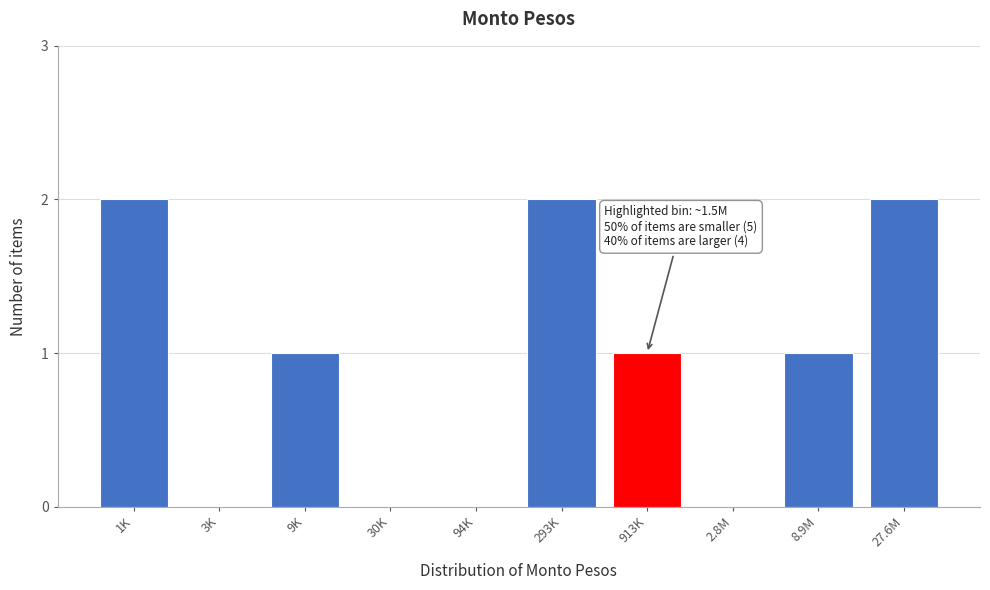

Reading left to right, extract all data points from this chart.

1K=2	3K=0	9K=1	30K=0	94K=0	293K=2	913K=1	2.8M=0	8.9M=1	27.6M=2